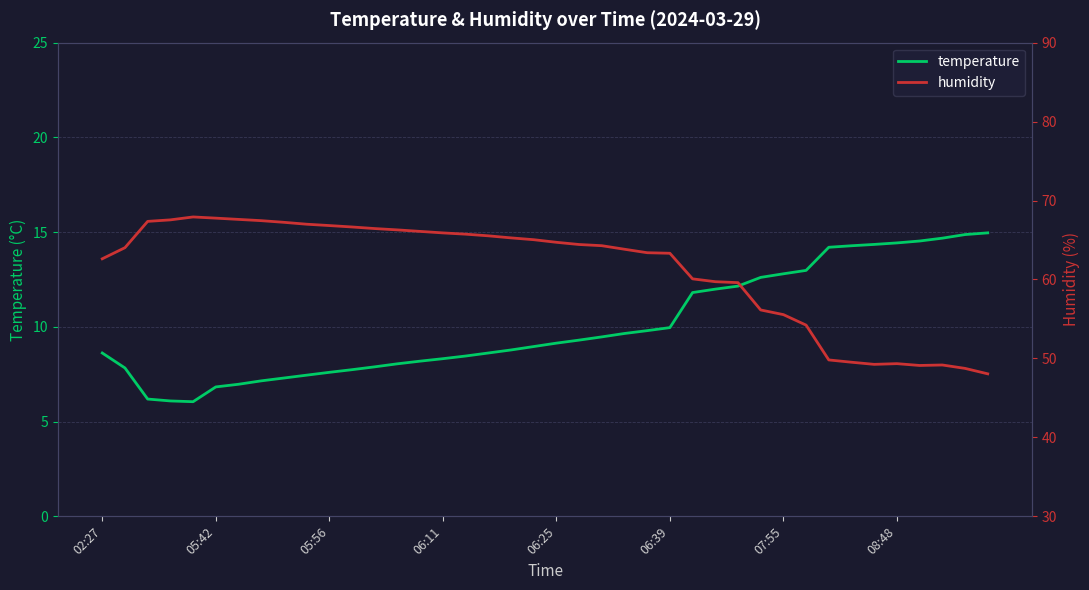

What is the average value of the humidity series?

61.2